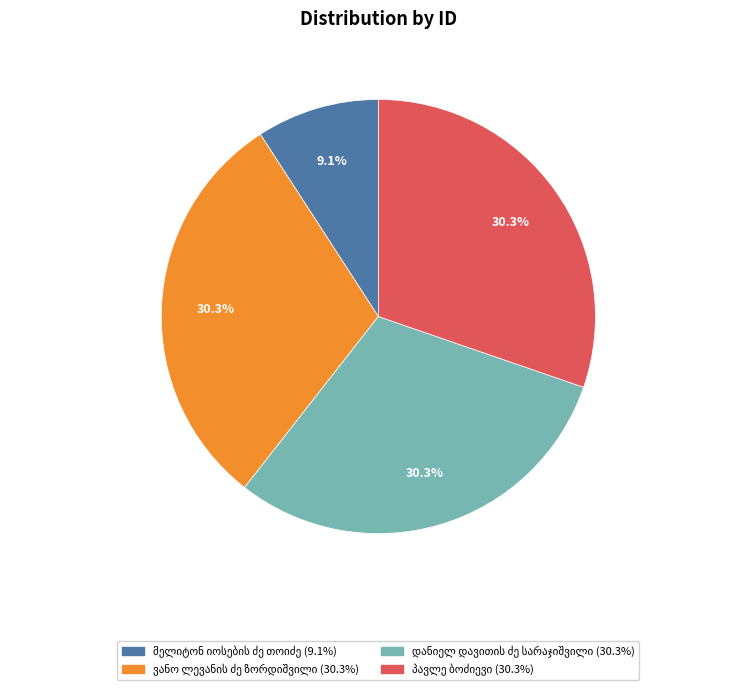

Does any single category account for the majority?

No